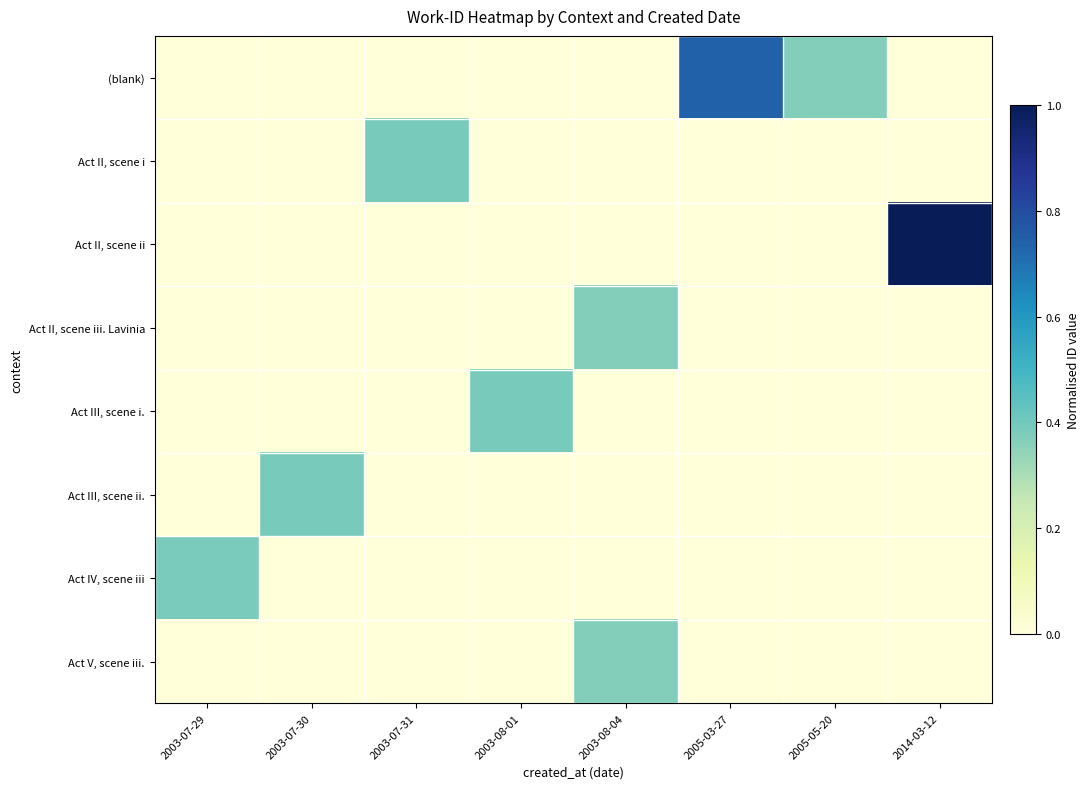

Reading right to left, list all the values displayed in this chart.

(blank): 2014-03-12=0.0	2005-05-20=0.4	2005-03-27=0.7	2003-08-04=0.0	2003-08-01=0.0	2003-07-31=0.0	2003-07-30=0.0	2003-07-29=0.0
Act II, scene i: 2014-03-12=0.0	2005-05-20=0.0	2005-03-27=0.0	2003-08-04=0.0	2003-08-01=0.0	2003-07-31=0.4	2003-07-30=0.0	2003-07-29=0.0
Act II, scene ii: 2014-03-12=1.0	2005-05-20=0.0	2005-03-27=0.0	2003-08-04=0.0	2003-08-01=0.0	2003-07-31=0.0	2003-07-30=0.0	2003-07-29=0.0
Act II, scene iii. Lavinia: 2014-03-12=0.0	2005-05-20=0.0	2005-03-27=0.0	2003-08-04=0.4	2003-08-01=0.0	2003-07-31=0.0	2003-07-30=0.0	2003-07-29=0.0
Act III, scene i.: 2014-03-12=0.0	2005-05-20=0.0	2005-03-27=0.0	2003-08-04=0.0	2003-08-01=0.4	2003-07-31=0.0	2003-07-30=0.0	2003-07-29=0.0
Act III, scene ii.: 2014-03-12=0.0	2005-05-20=0.0	2005-03-27=0.0	2003-08-04=0.0	2003-08-01=0.0	2003-07-31=0.0	2003-07-30=0.4	2003-07-29=0.0
Act IV, scene iii: 2014-03-12=0.0	2005-05-20=0.0	2005-03-27=0.0	2003-08-04=0.0	2003-08-01=0.0	2003-07-31=0.0	2003-07-30=0.0	2003-07-29=0.4
Act V, scene iii.: 2014-03-12=0.0	2005-05-20=0.0	2005-03-27=0.0	2003-08-04=0.4	2003-08-01=0.0	2003-07-31=0.0	2003-07-30=0.0	2003-07-29=0.0